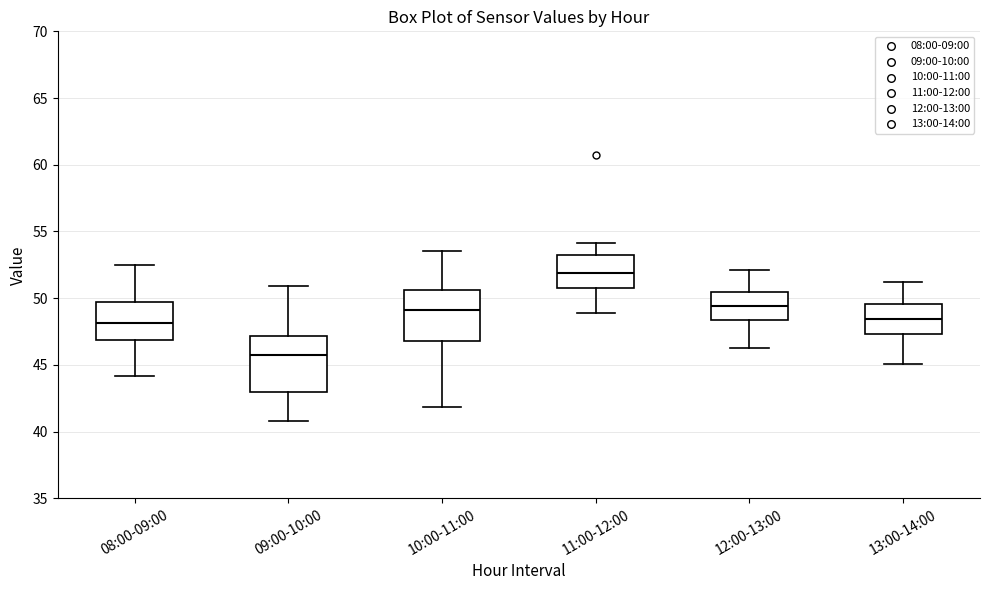

Which box has the lowest median line?

09:00-10:00